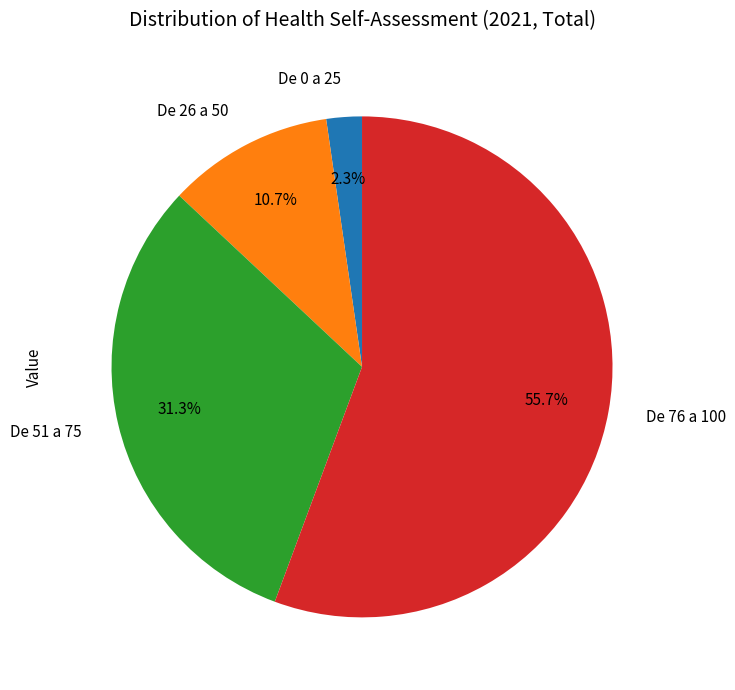

To the nearest percent, what portion does De 76 a 100 represent?

56%